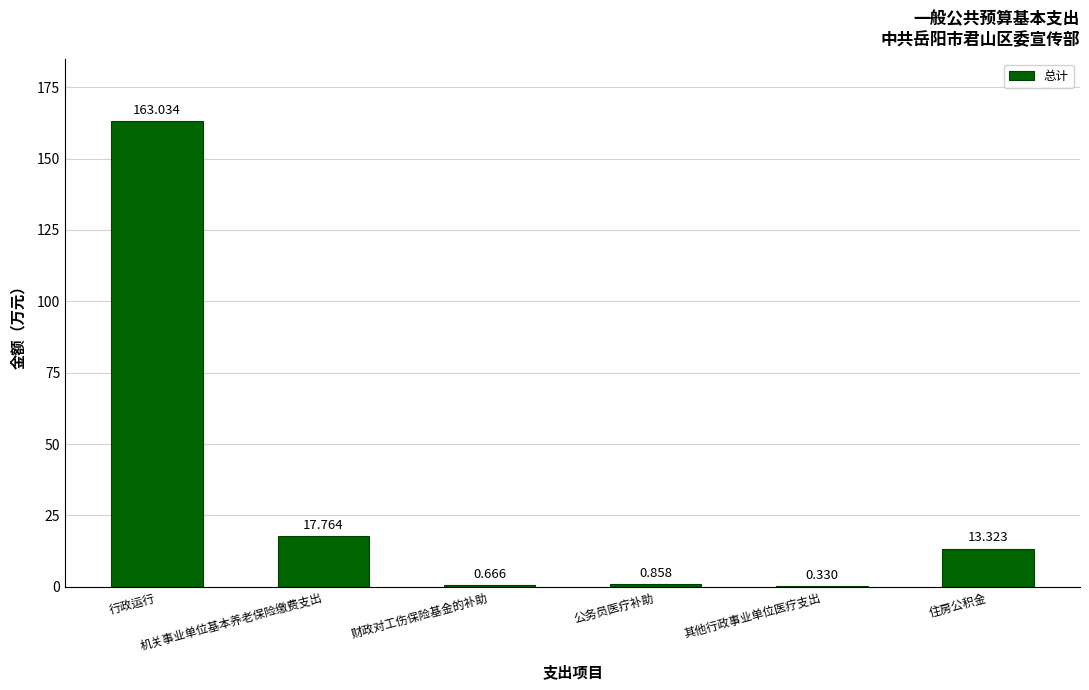

What is the average value?

32.7